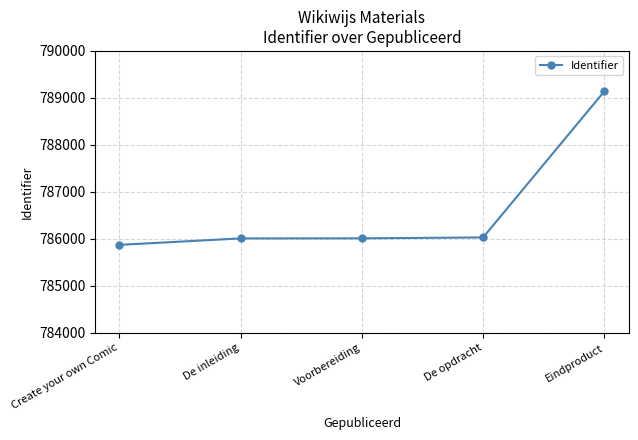

What is the maximum value shown in the chart?

789142